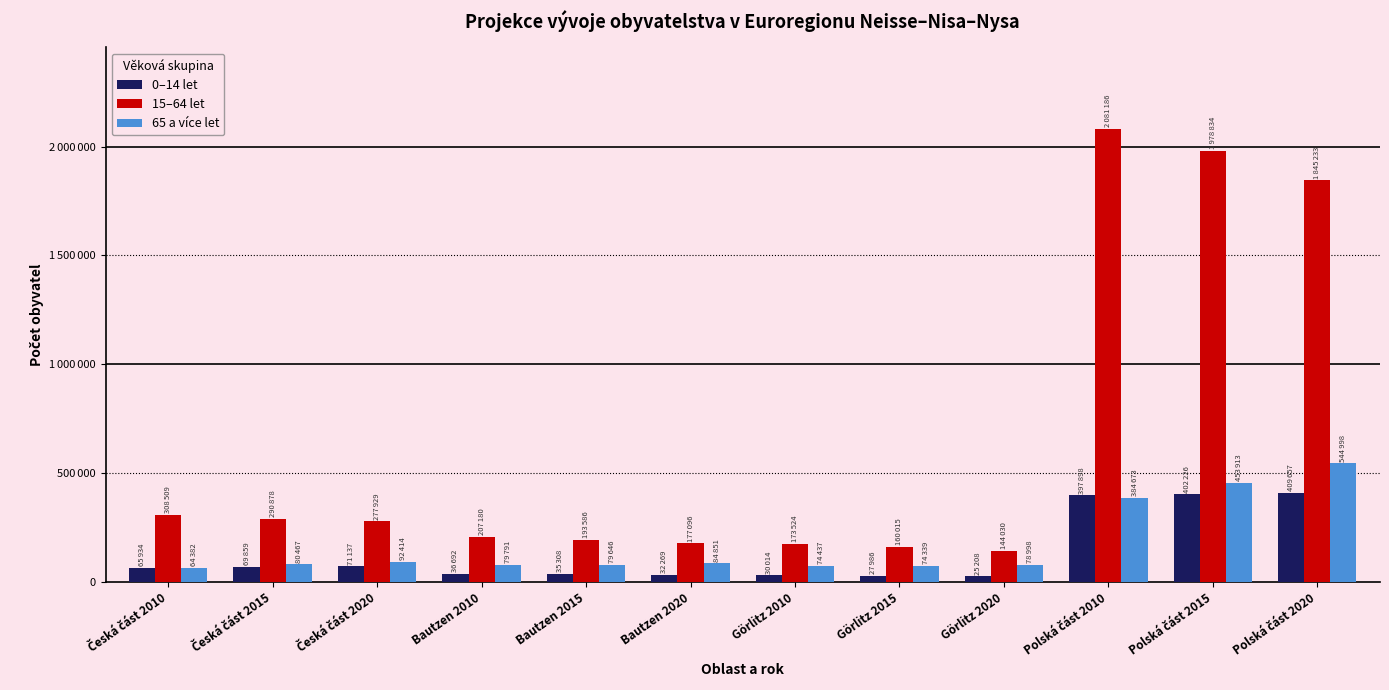

Does the chart contain stacked bars?

No